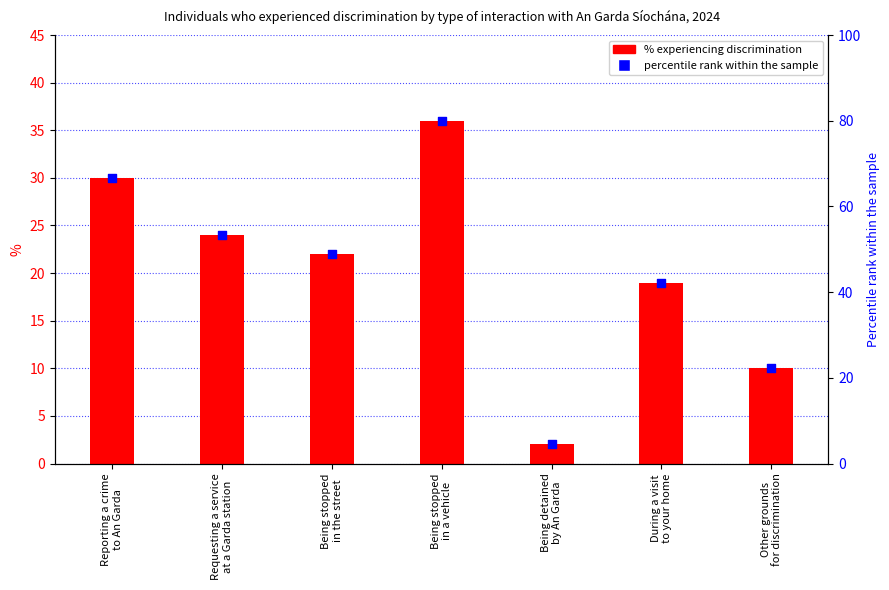

Which series reaches the maximum Y coordinate?

percentile rank within the sample